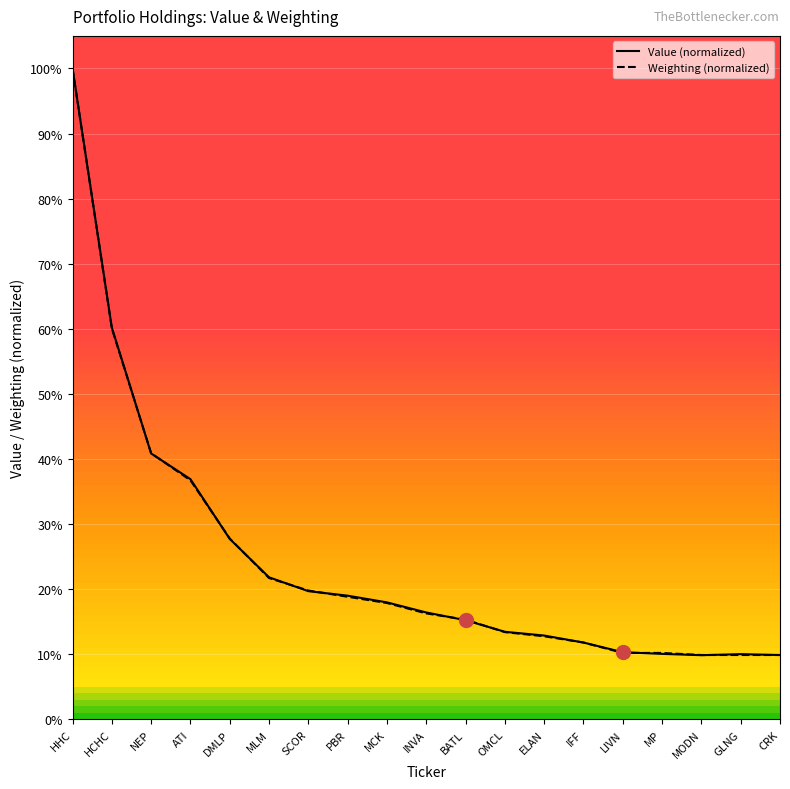

After their last crossing, which series has the higher values: Value (normalized) or Weighting (normalized)?

Weighting (normalized)